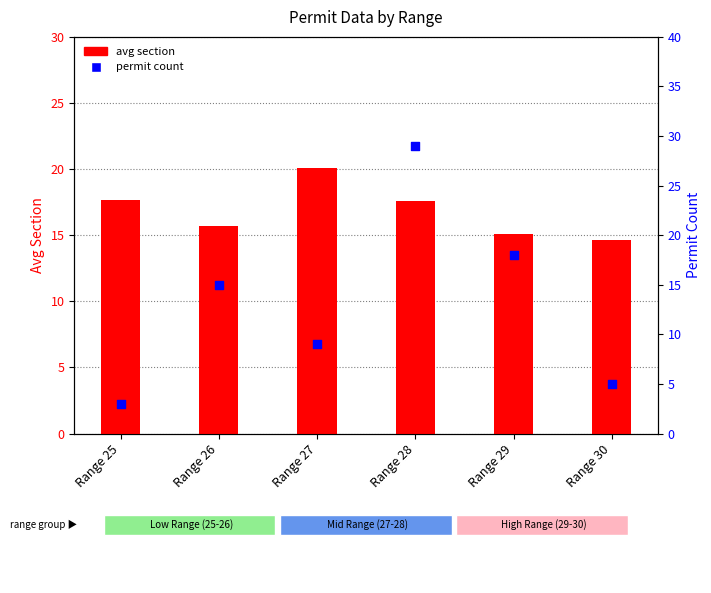

Which series reaches the maximum Y coordinate?

permit count